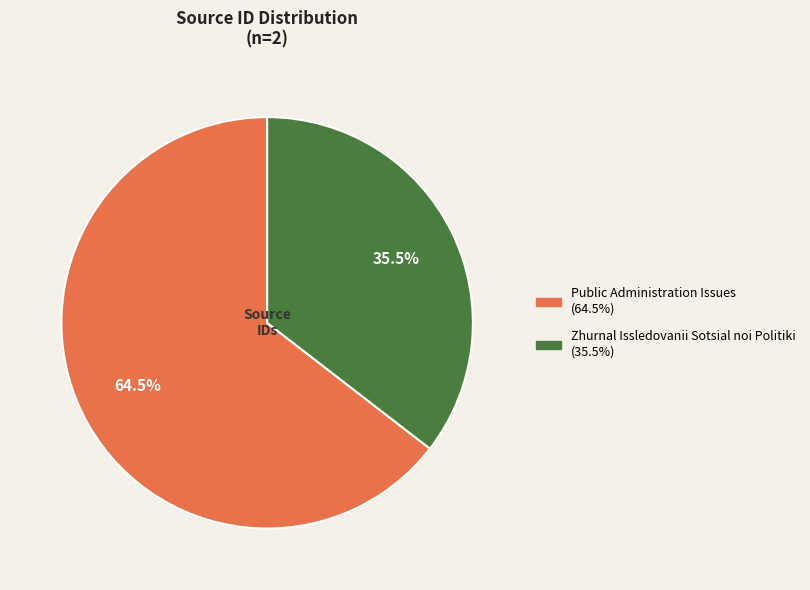

What is the ratio of the value at Public Administration Issues to the value at Zhurnal Issledovanii Sotsial noi Politiki?

1.8